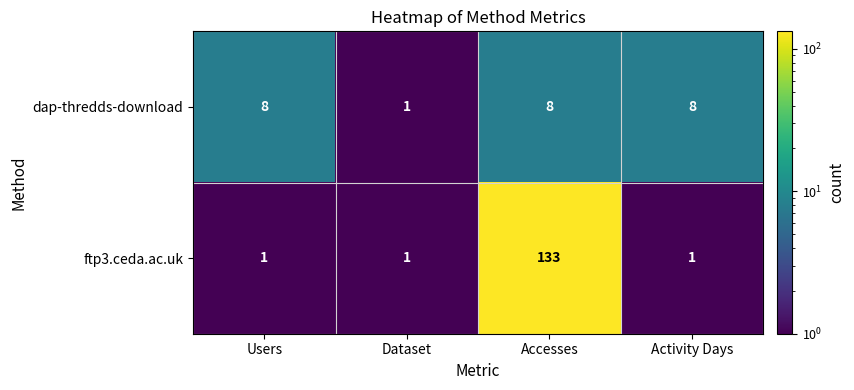

How many ftp3.ceda.ac.uk values are between 1 and 133?

4